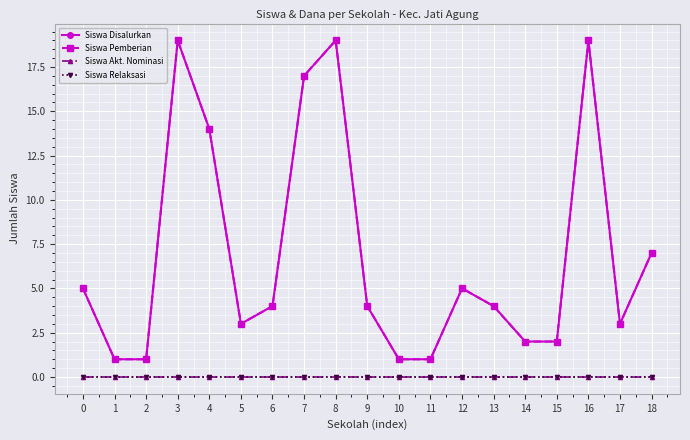

Is this an area chart (filled region under the line)?

No